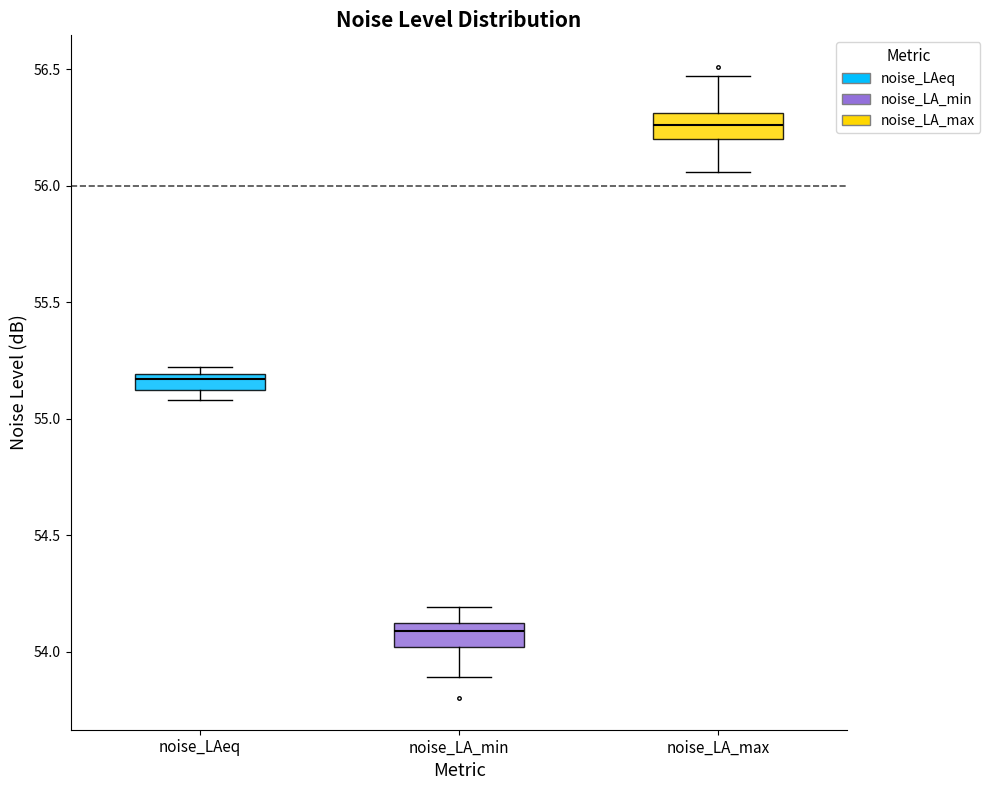

Where is the upper edge of the box for noise_LA_min on the y-axis? The values are not printed on the chart, so give them approximately, as read against the axis.

54.10